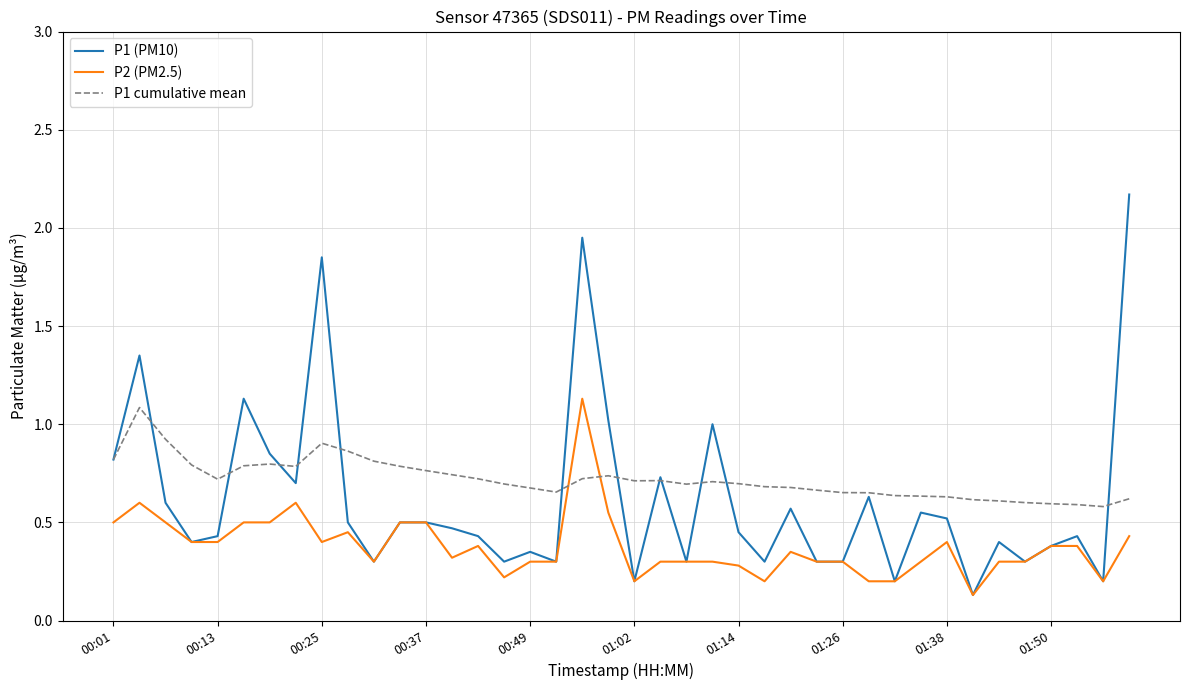

What are all the series names shown in the legend?

P1 (PM10), P2 (PM2.5), P1 cumulative mean